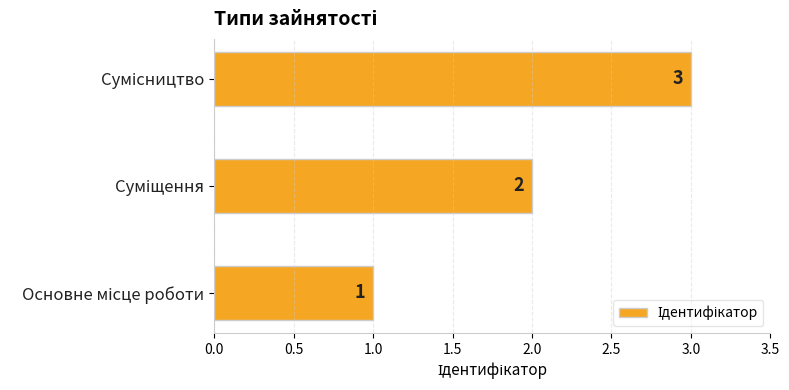

How many values are between 1 and 3?

3